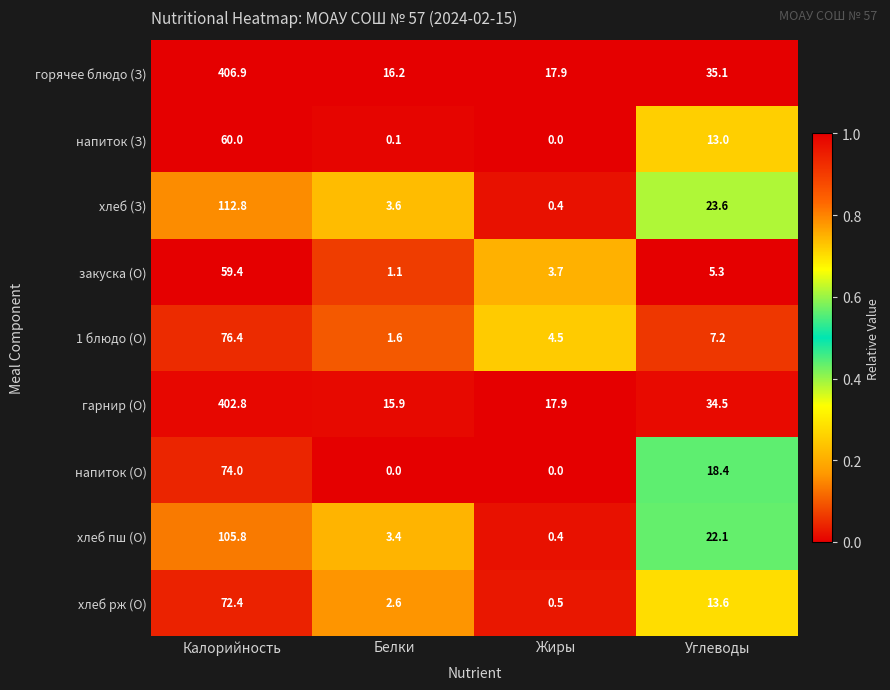

At which category does the chart reach its peak across all series?

Калорийность